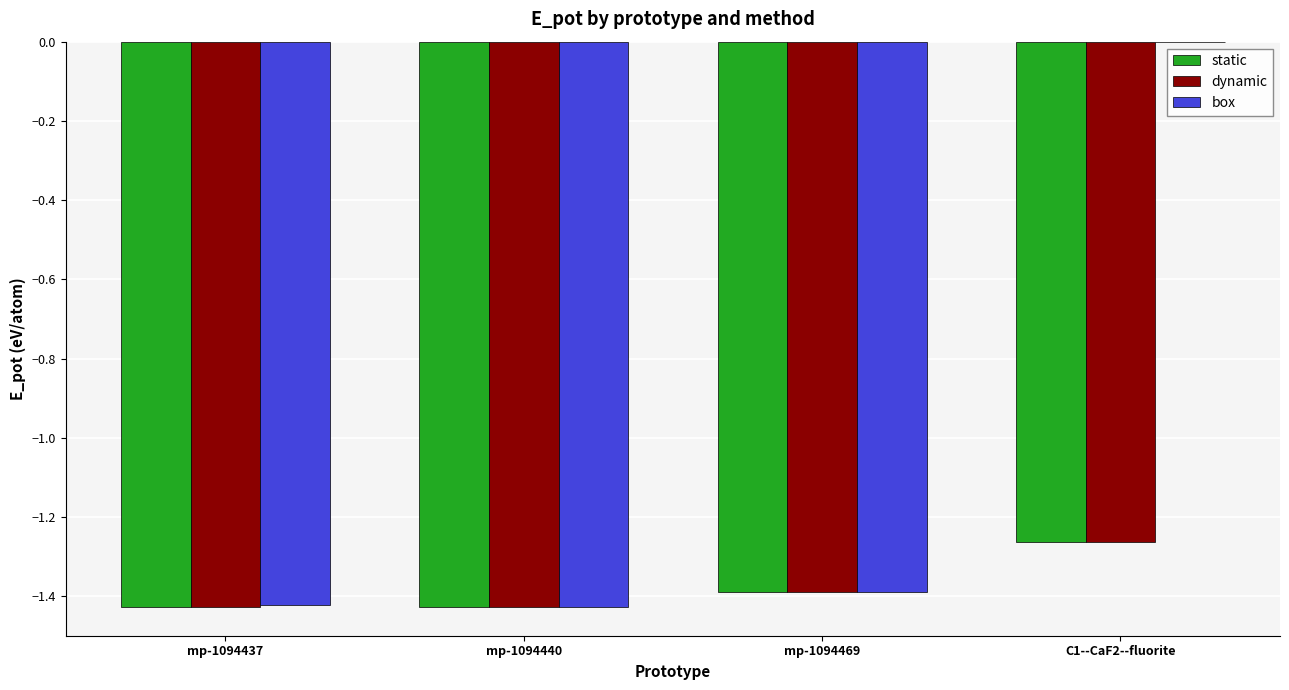

At which category does the chart reach its peak across all series?

C1--CaF2--fluorite